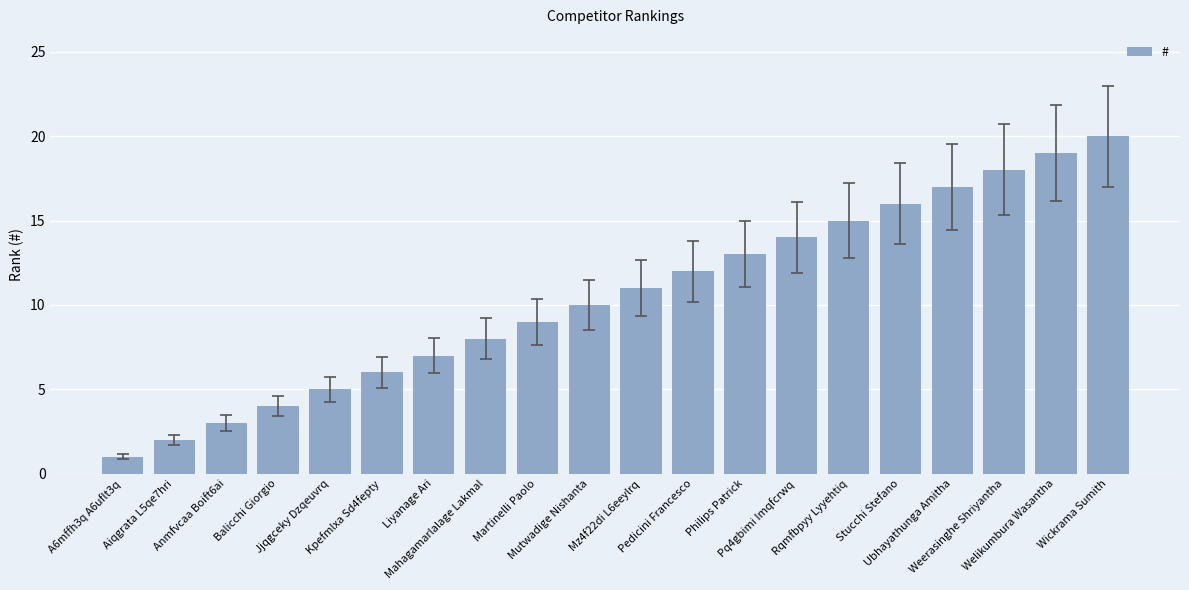

The value at Liyanage Ari is 2. True or false?

False